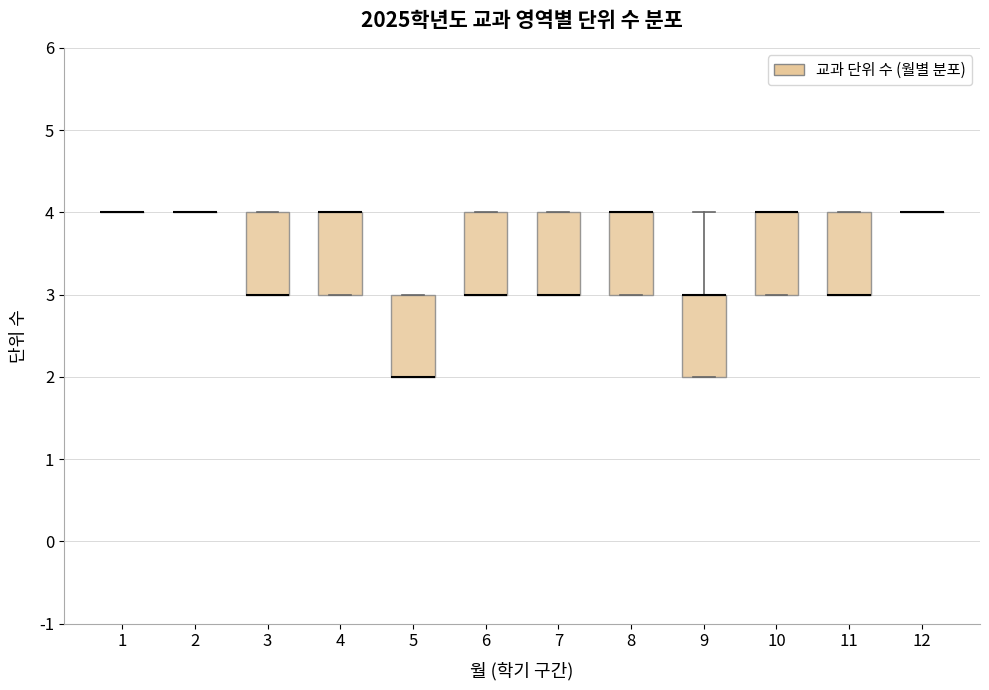

Reading left to right, read every box against the y-axis: the position of its median line, the range the box covers, and the ends of its whiskers. The values are not printed on the chart, so give them approximately, as read against the axis.

1: box collapsed to a line at 4, whiskers 4 to 4
2: box collapsed to a line at 4, whiskers 4 to 4
3: median 3 (drawn on the box's lower edge), box 3 to 4, whiskers 3 to 4
4: median 4 (drawn on the box's upper edge), box 3 to 4, whiskers 3 to 4
5: median 2 (drawn on the box's lower edge), box 2 to 3, whiskers 2 to 3
6: median 3 (drawn on the box's lower edge), box 3 to 4, whiskers 3 to 4
7: median 3 (drawn on the box's lower edge), box 3 to 4, whiskers 3 to 4
8: median 4 (drawn on the box's upper edge), box 3 to 4, whiskers 3 to 4
9: median 3 (drawn on the box's upper edge), box 2 to 3, whiskers 2 to 4
10: median 4 (drawn on the box's upper edge), box 3 to 4, whiskers 3 to 4
11: median 3 (drawn on the box's lower edge), box 3 to 4, whiskers 3 to 4
12: box collapsed to a line at 4, whiskers 4 to 4